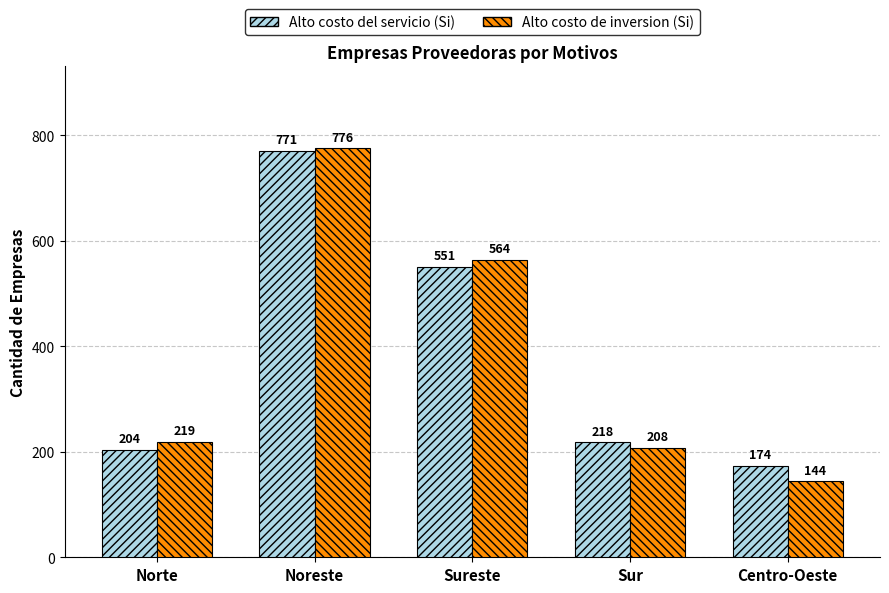

Rank the categories by Alto costo de inversion (Si) value from highest to lowest.

Noreste, Sureste, Norte, Sur, Centro-Oeste